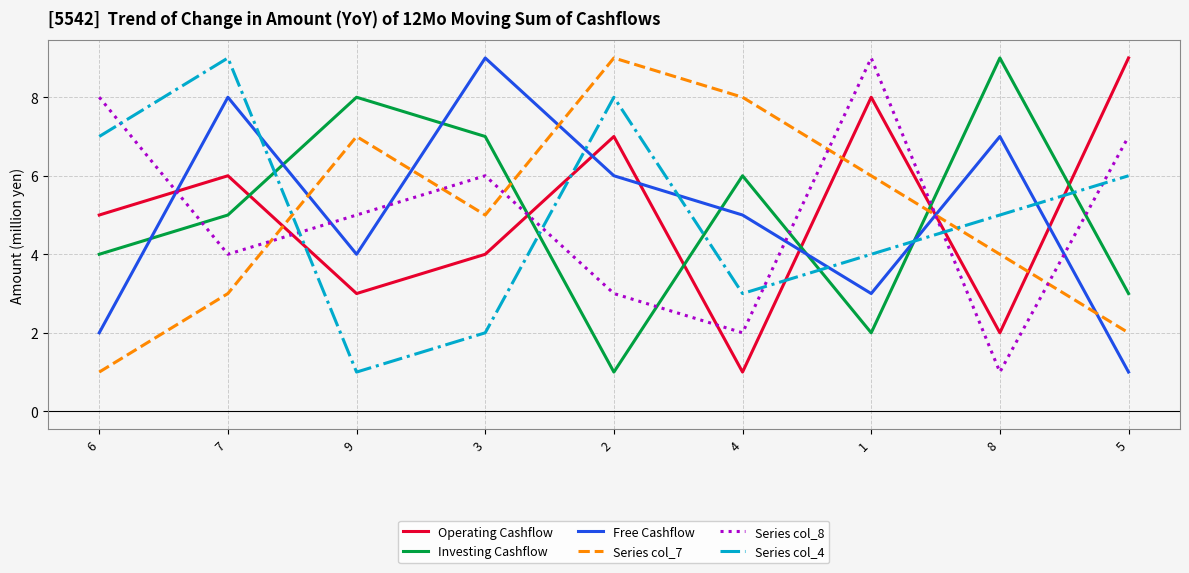

What is the difference between the second highest and minimum values in the Operating Cashflow series?

7